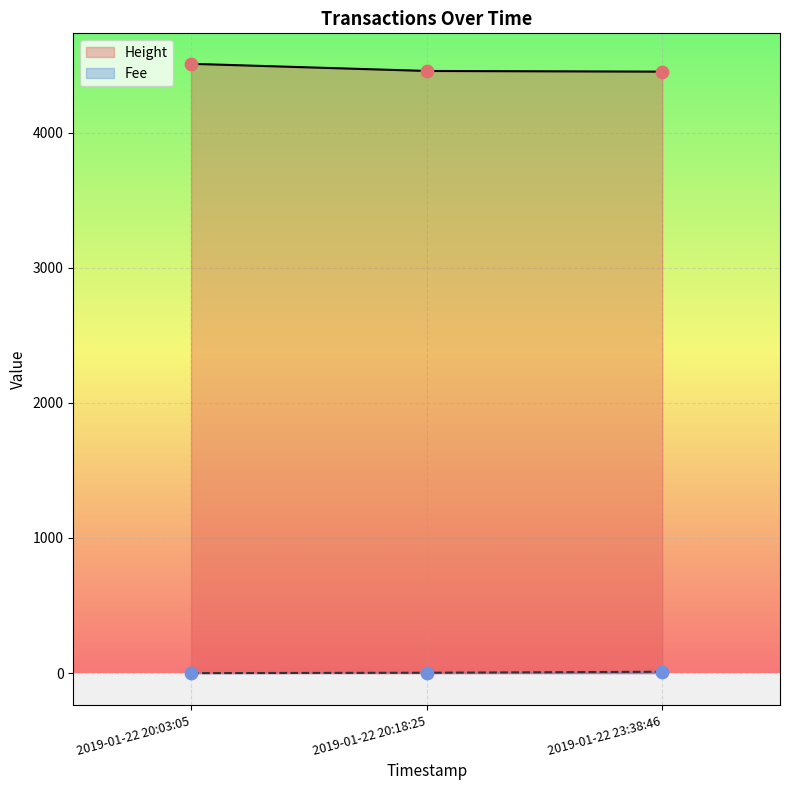

Which series contains the lowest Y value?

Fee